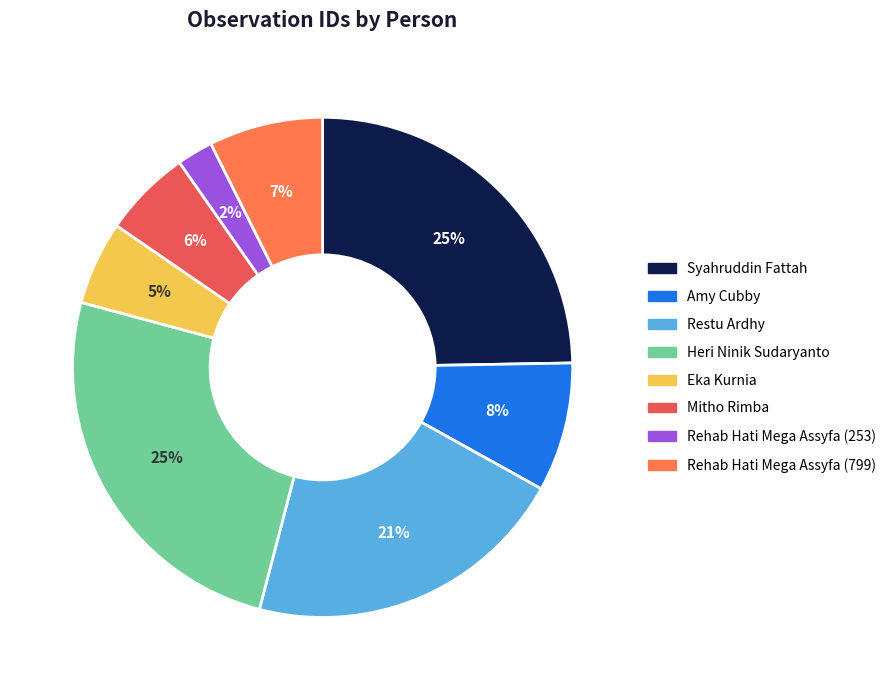

Combined, do Mitho Rimba and Rehab Hati Mega Assyfa (799) account for over 50%?

No